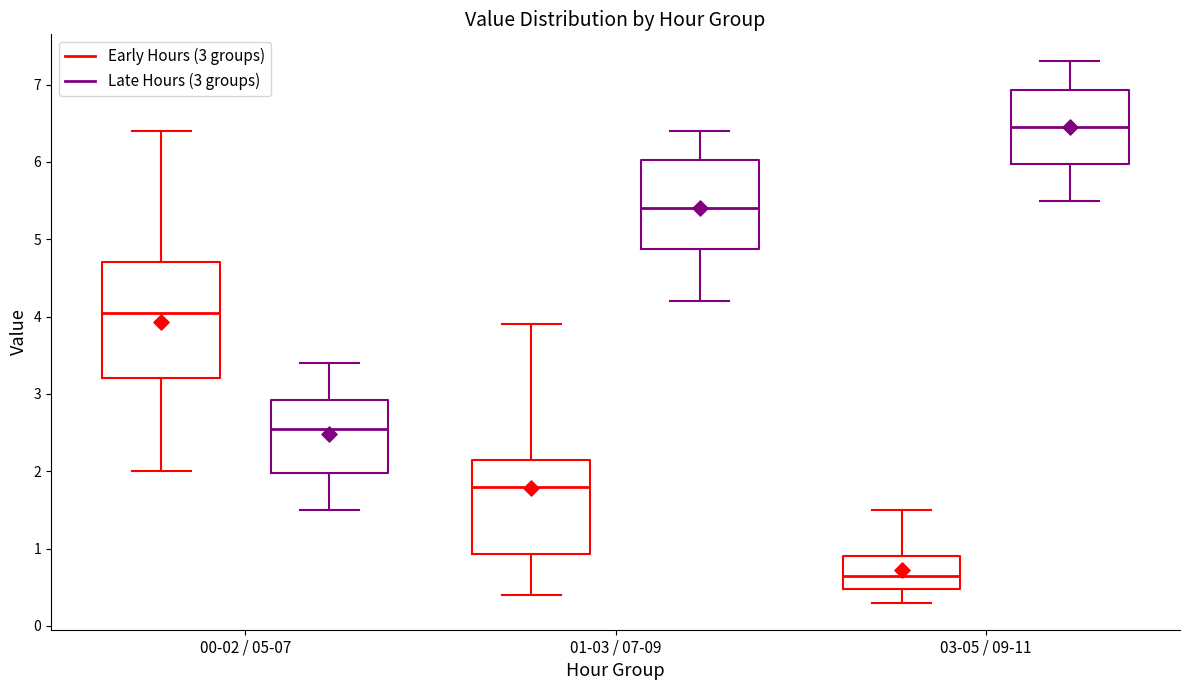

Which box has the highest median line?

03-05 / 09-11 (Late Hours (3 groups))